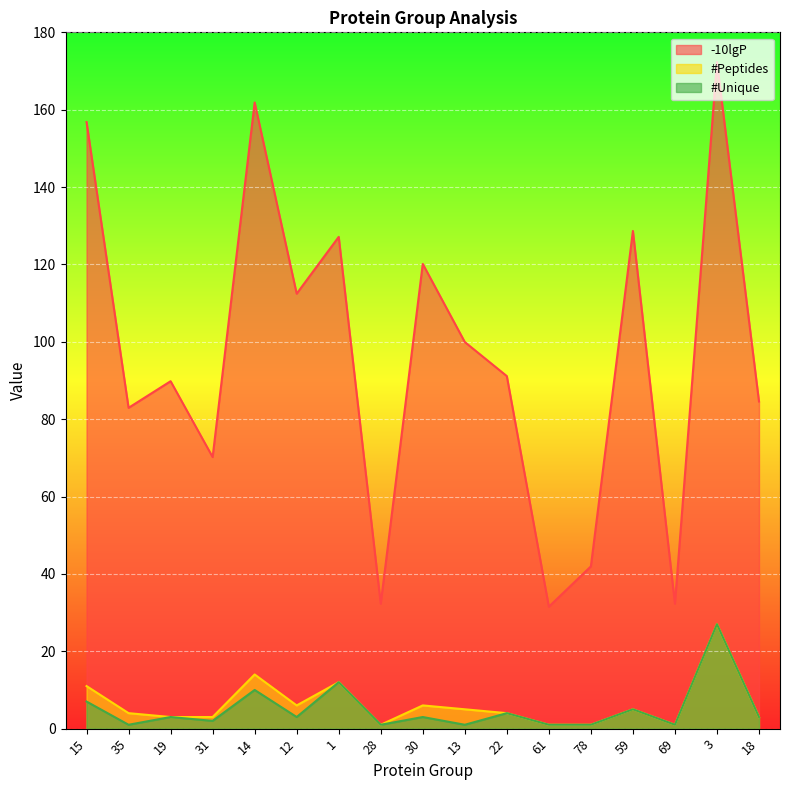

The -10lgP series shows 156.8 at 15. True or false?

True